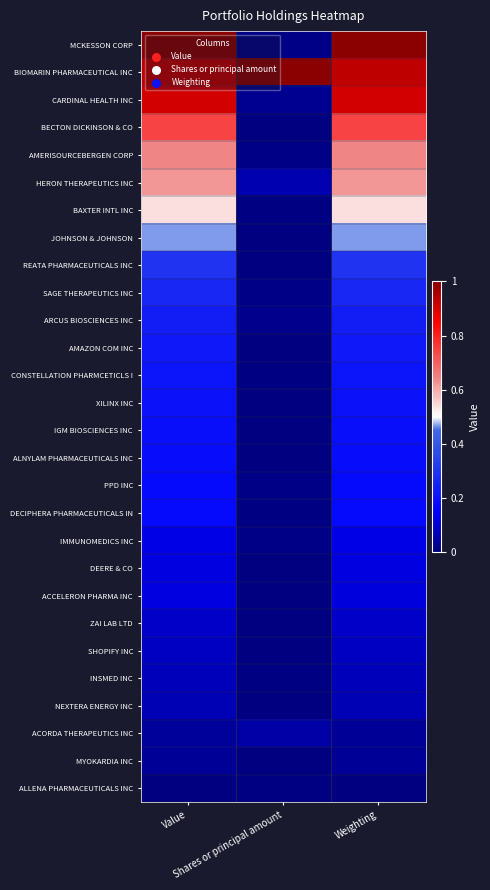

Which series has the largest range (max minus min)?

MCKESSON CORP